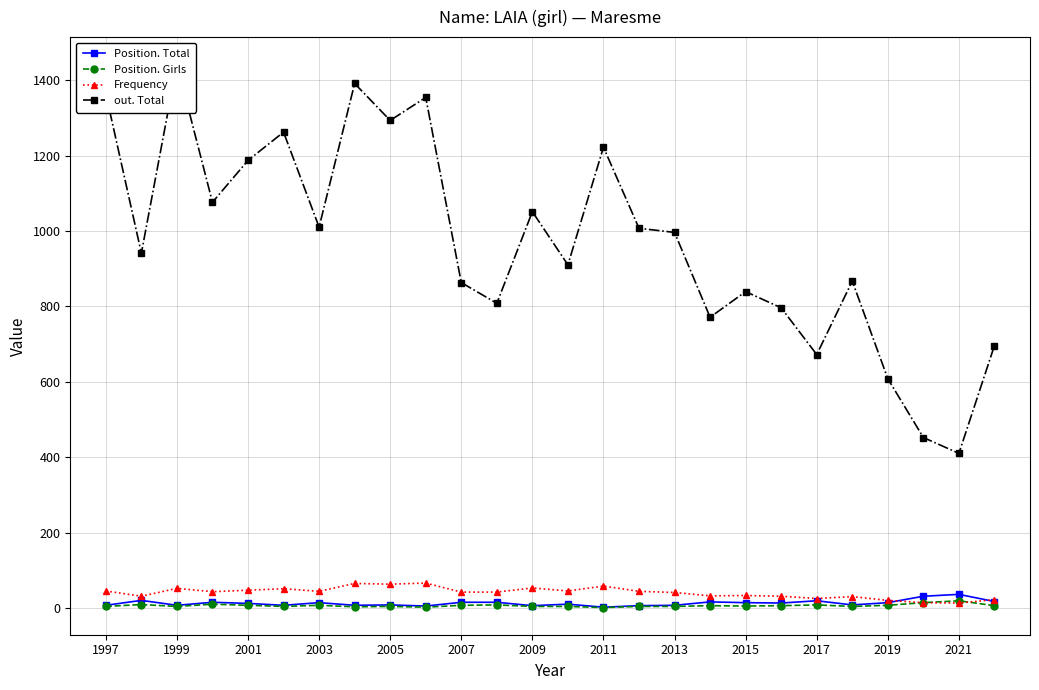

True or false: Position. Girls has a value of 7 at 2007.

True